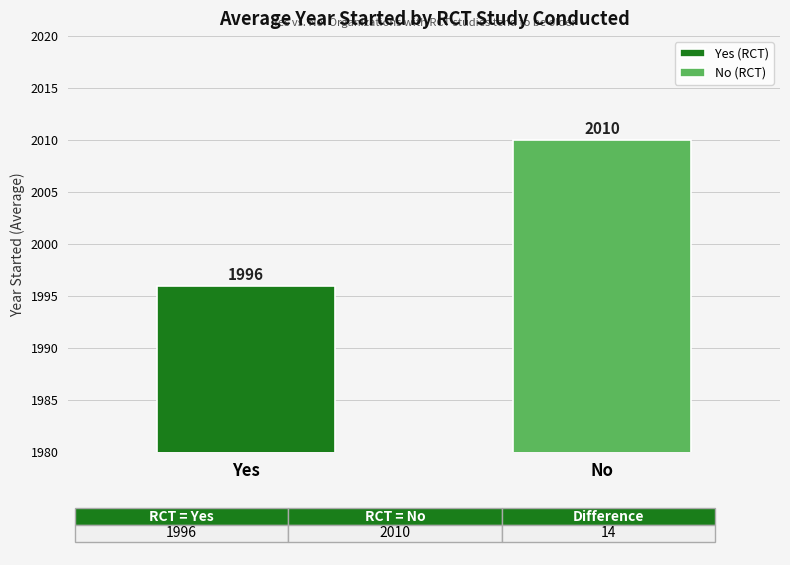

At which category does the chart reach its minimum across all series?

Yes